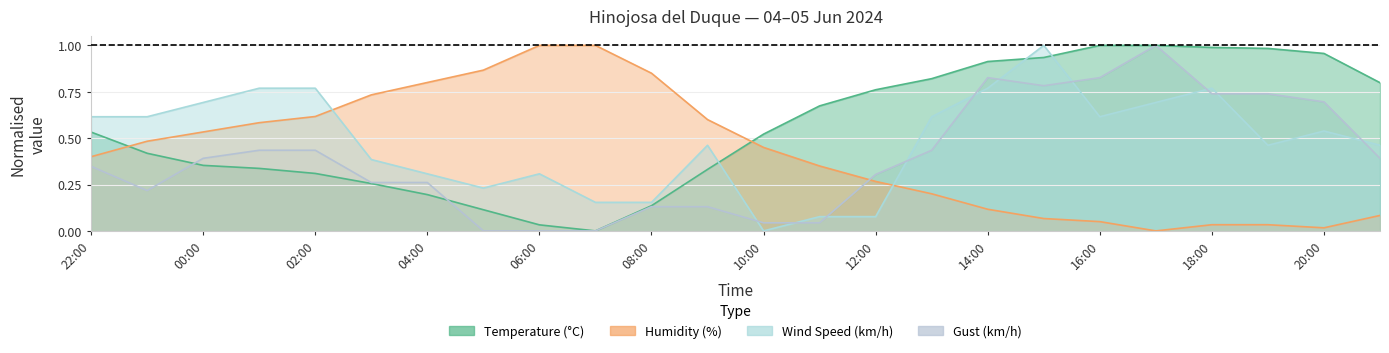

What is the sum of all Temperature (°C) values?

13.4